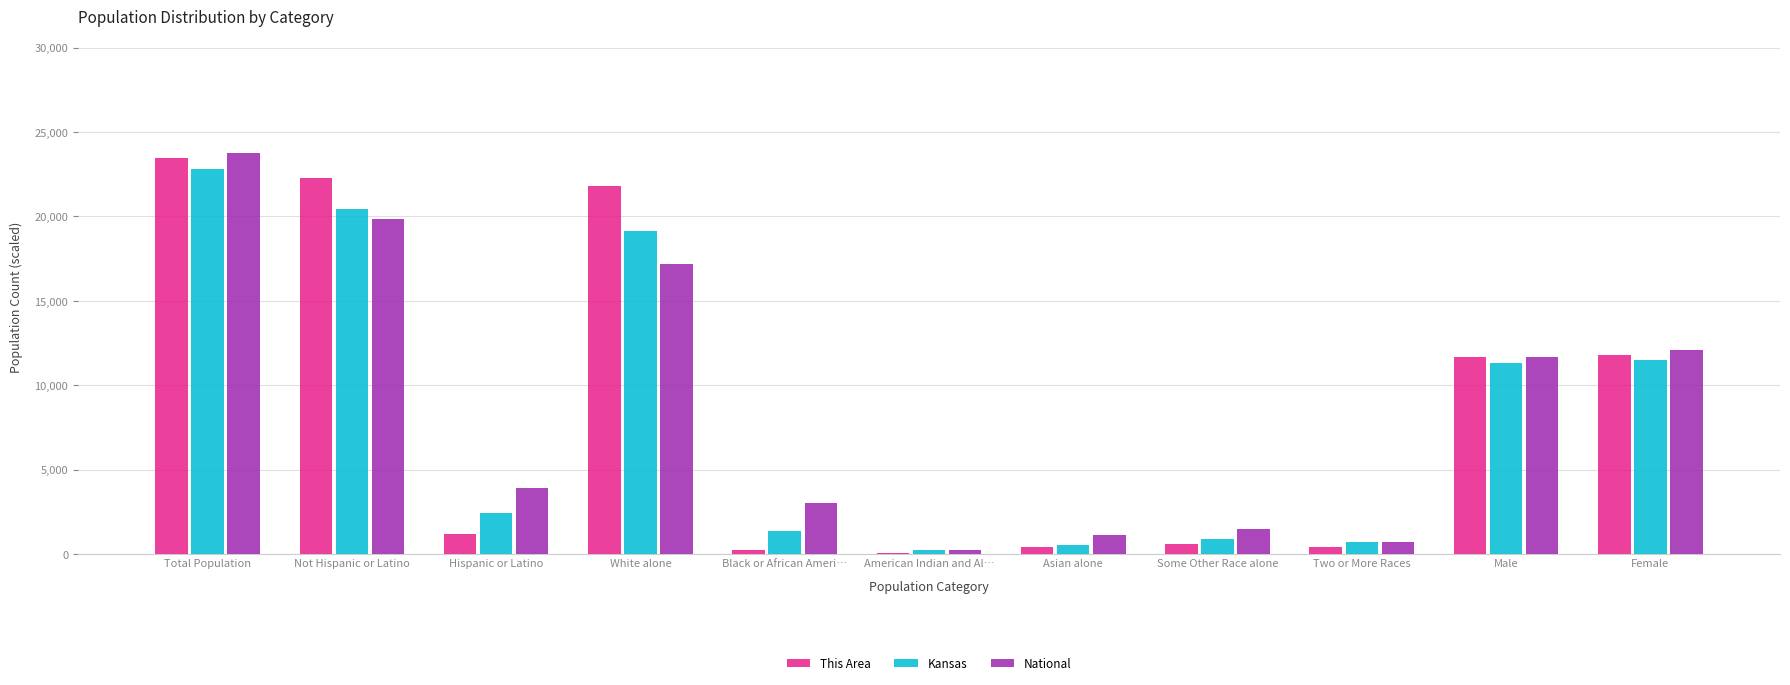

Is it true that Kansas equals 6926.0 at Total Population?

False